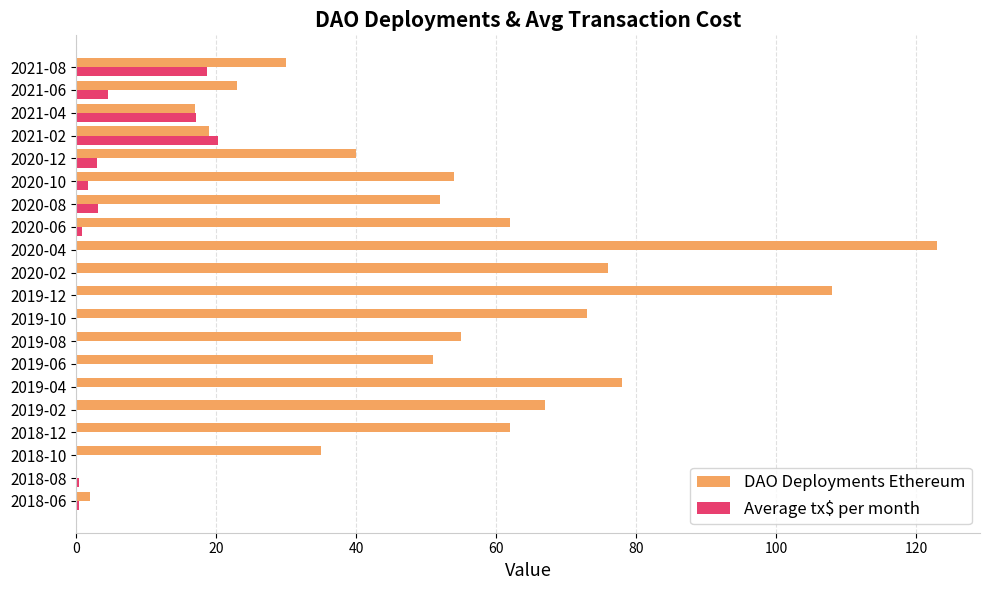

What is the highest value of the DAO Deployments Ethereum series?

123.0